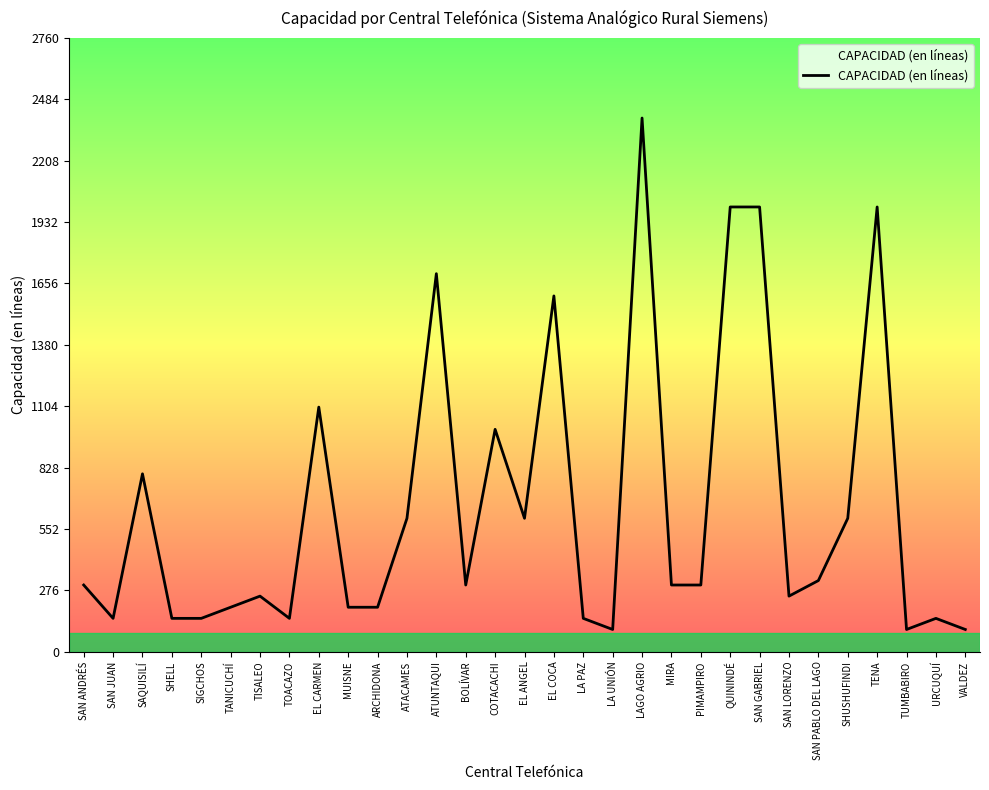

The chart shows a value of 67 at SAN JUAN. True or false?

False